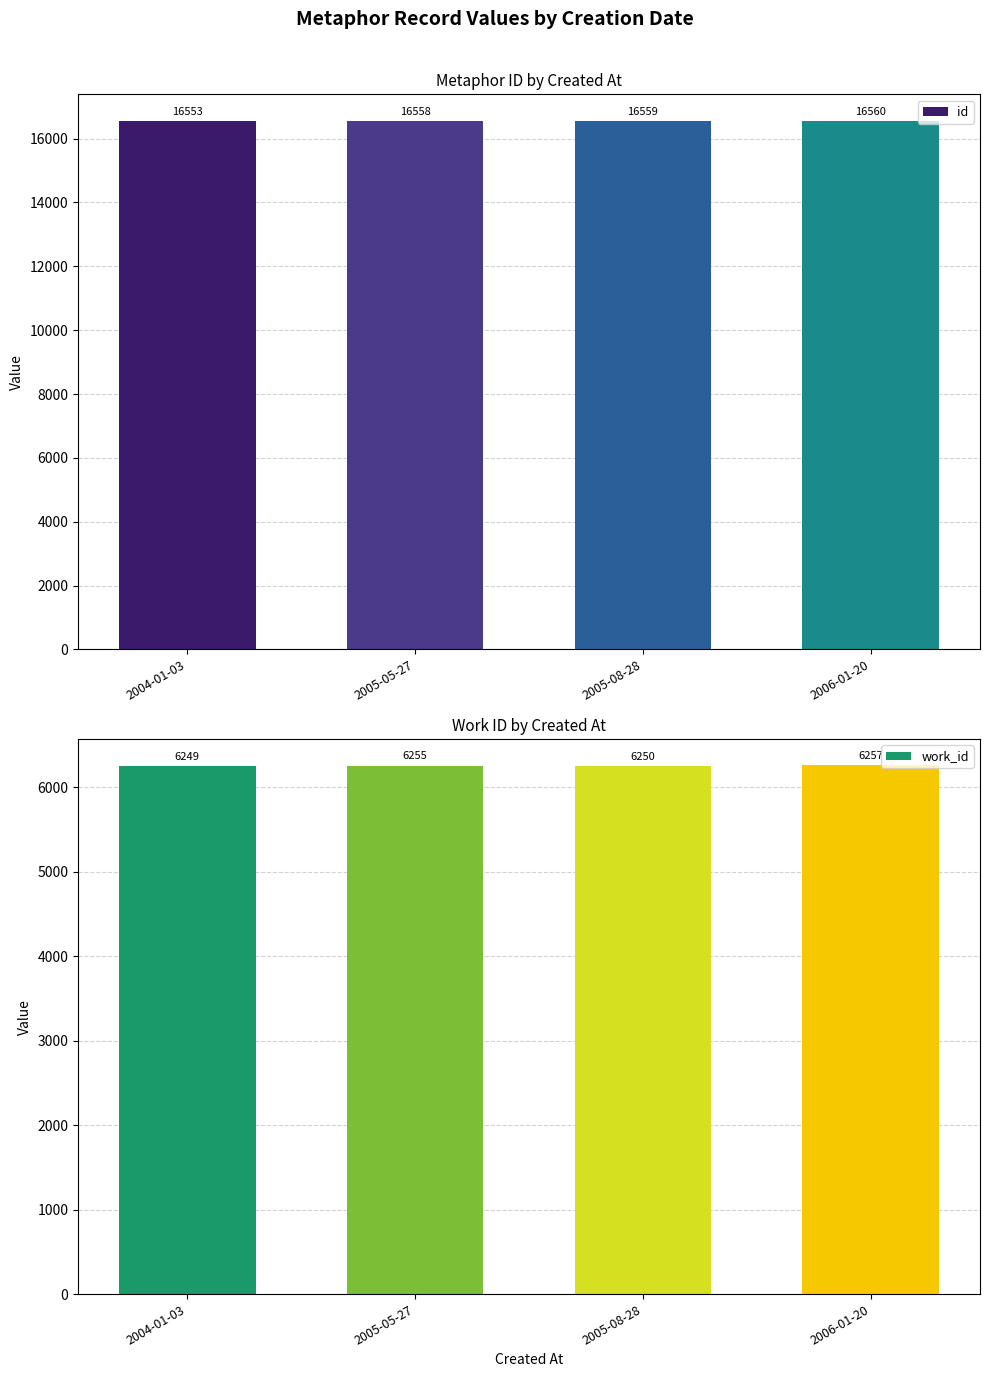

How many groups of bars are there?

4